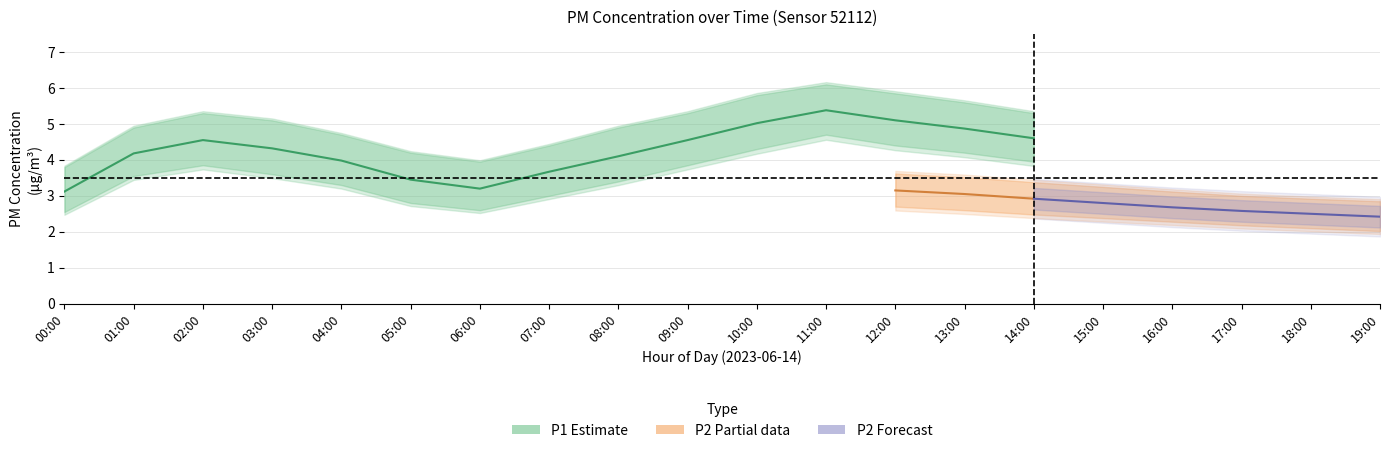

What position from the left is 06:00?

7